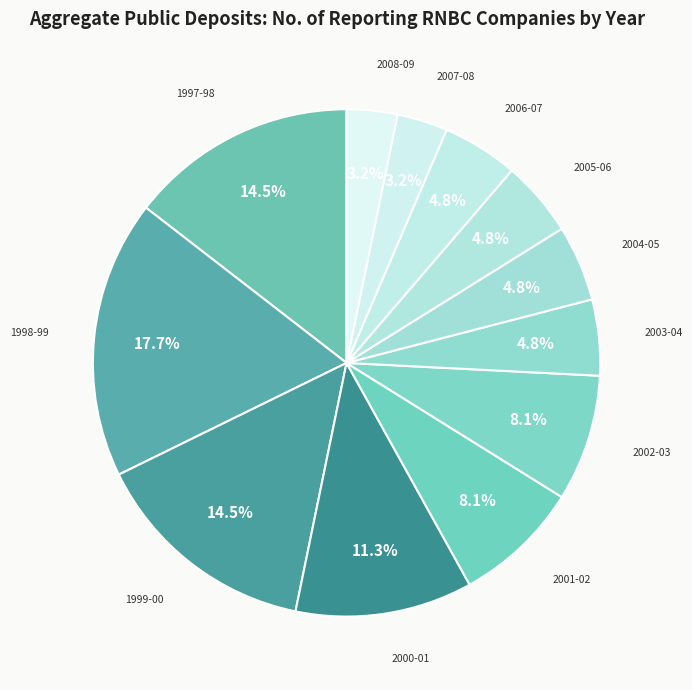

Is there any slice that represents more than half of the pie?

No